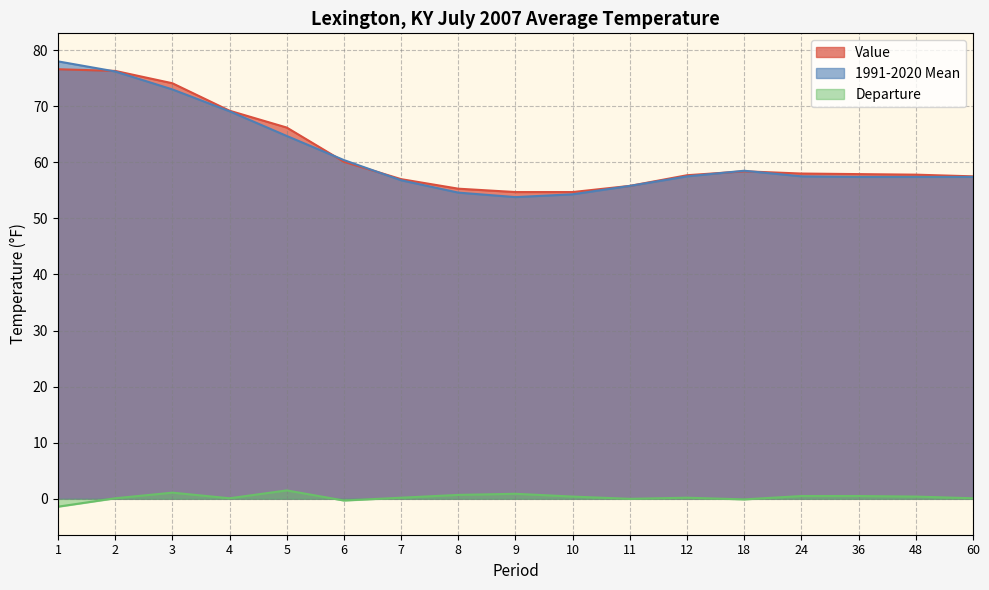

What is the difference between the 1991-2020 Mean values at 3 and 9?

19.2